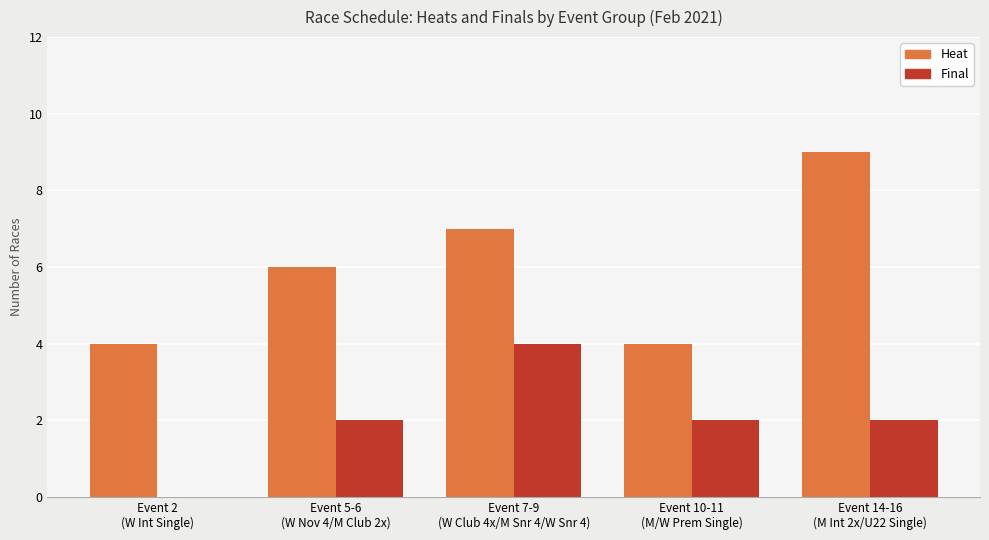

What is the sum of the Final values at Event 14-16
(M Int 2x/U22 Single) and Event 10-11
(M/W Prem Single)?

4